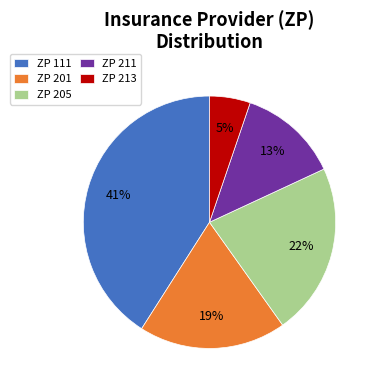

To the nearest percent, what is the average slice percentage?

20%